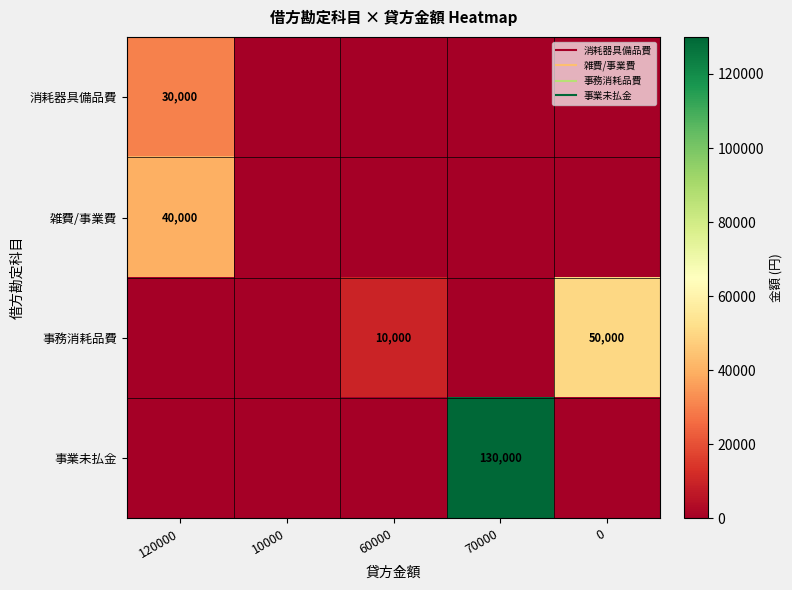

How many data points in 消耗器具備品費 are above 0?

1